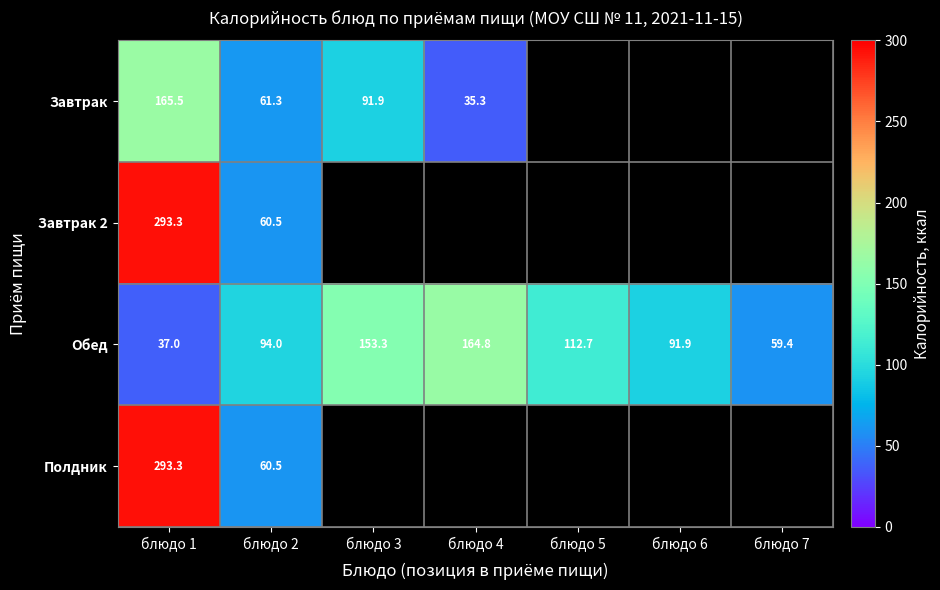

What is the lowest value of the Обед series?

37.0